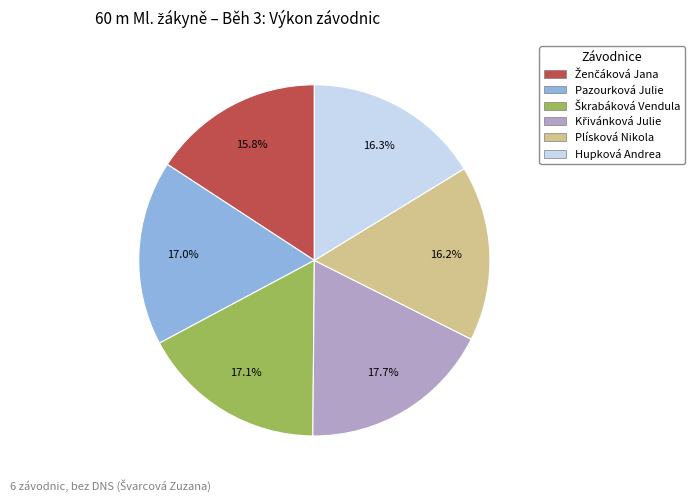

How much of the chart is everything except Hupková Andrea?

83.7%